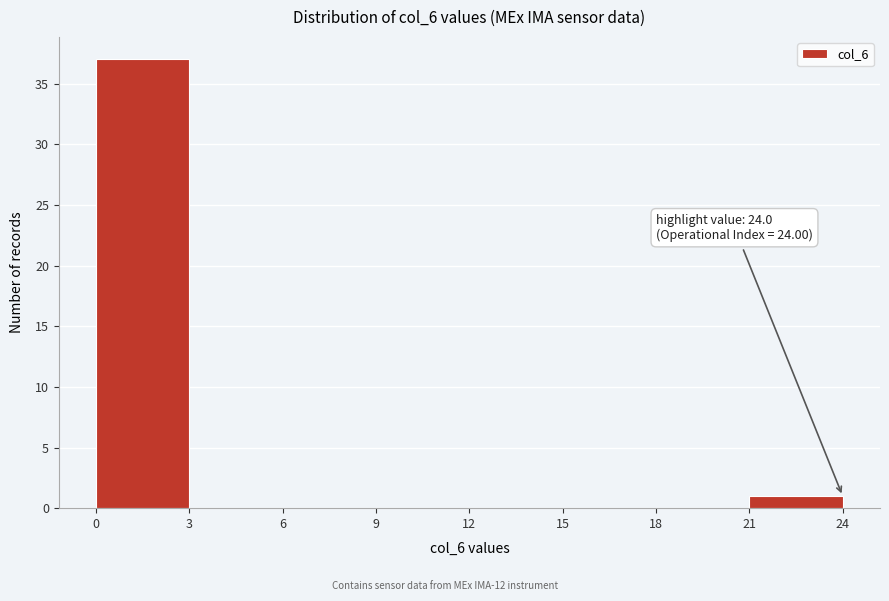

Which range on the x-axis has the tallest bar?

0 to 3